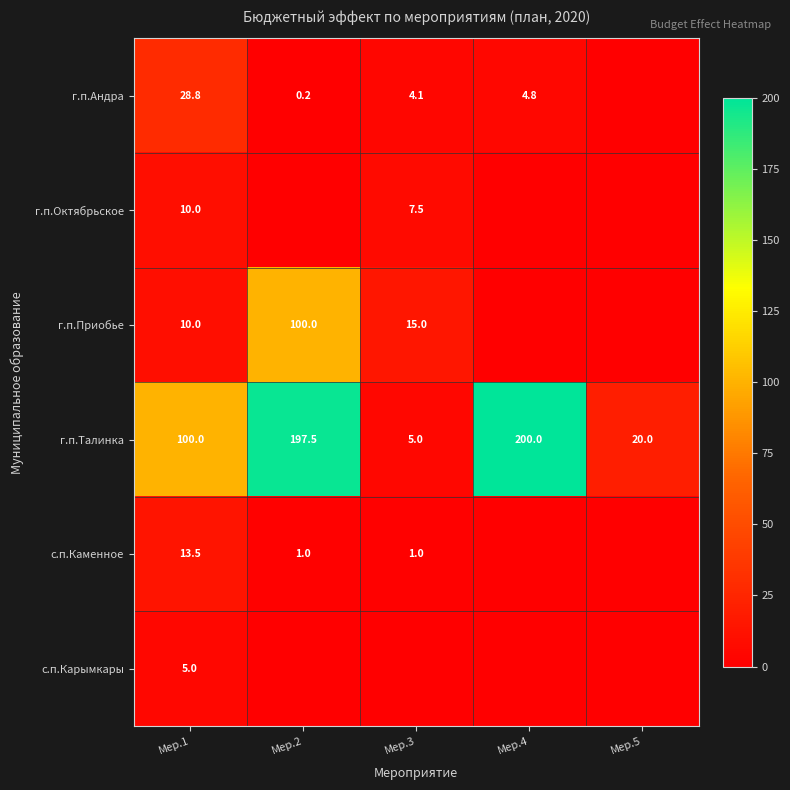

True or false: г.п.Андра has a value of 4.1 at Мер.3.

True